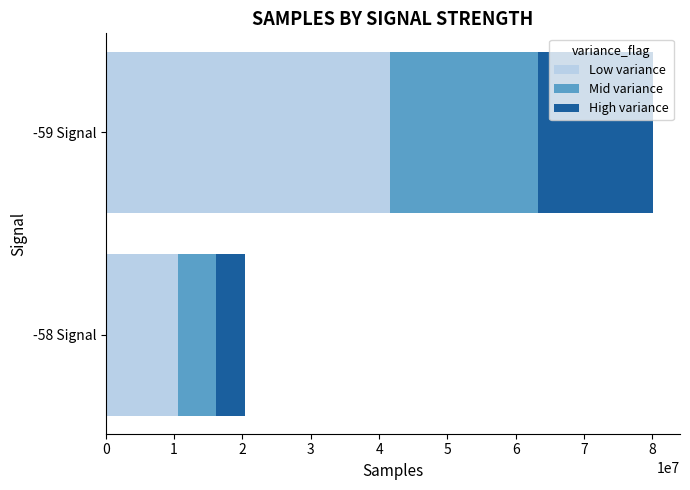

Count the number of data series in this chart.

3